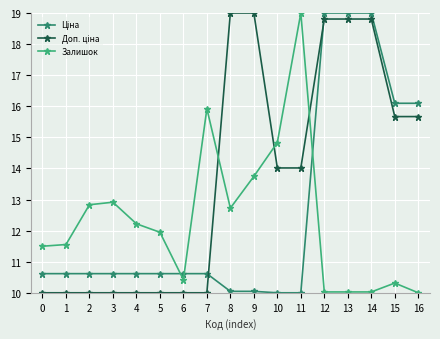

The value of Залишок at 1 is 7.0. True or false?

False